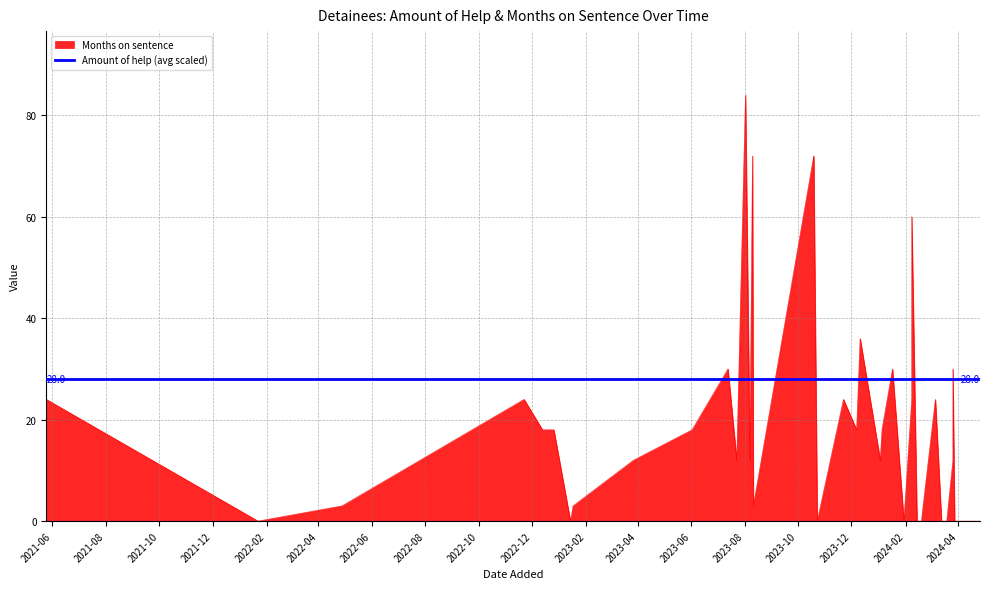

Which category has the lowest value across all series?

2022-01-22